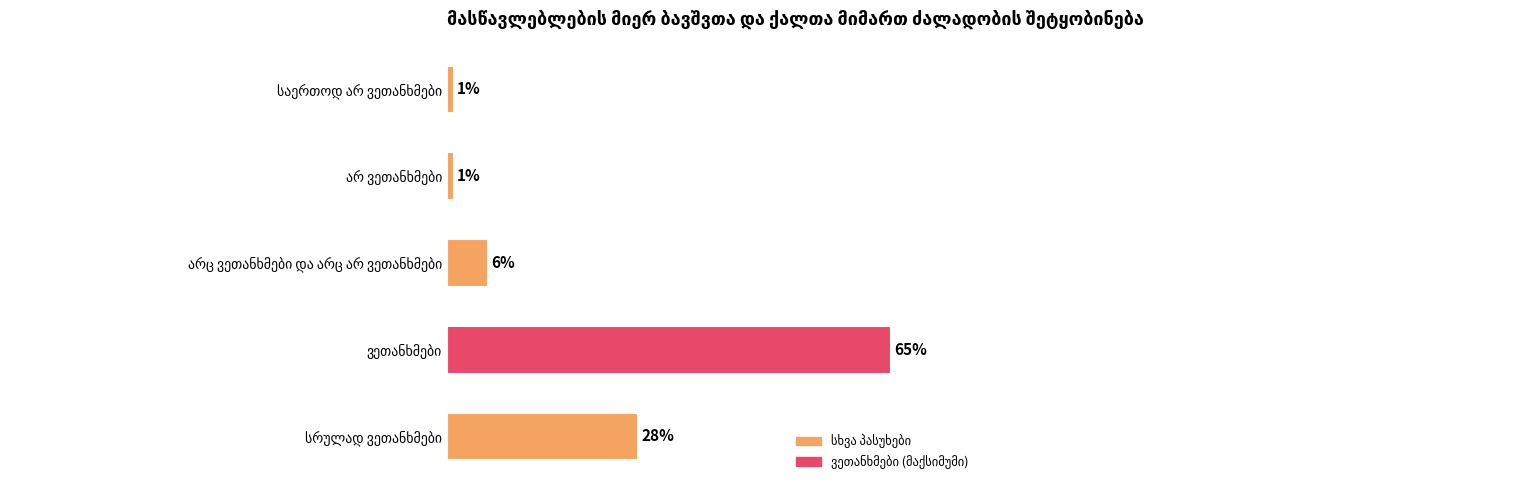

Are the bars grouped side by side (vs. stacked)?

No